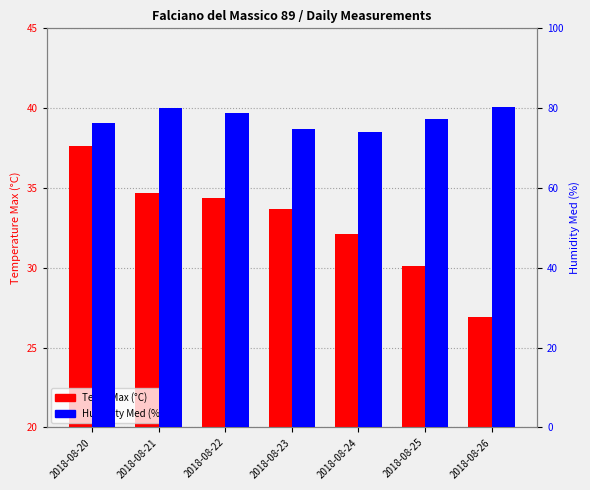

What is the difference between the second highest and minimum values in the Humidity Med (%) series?

6.0